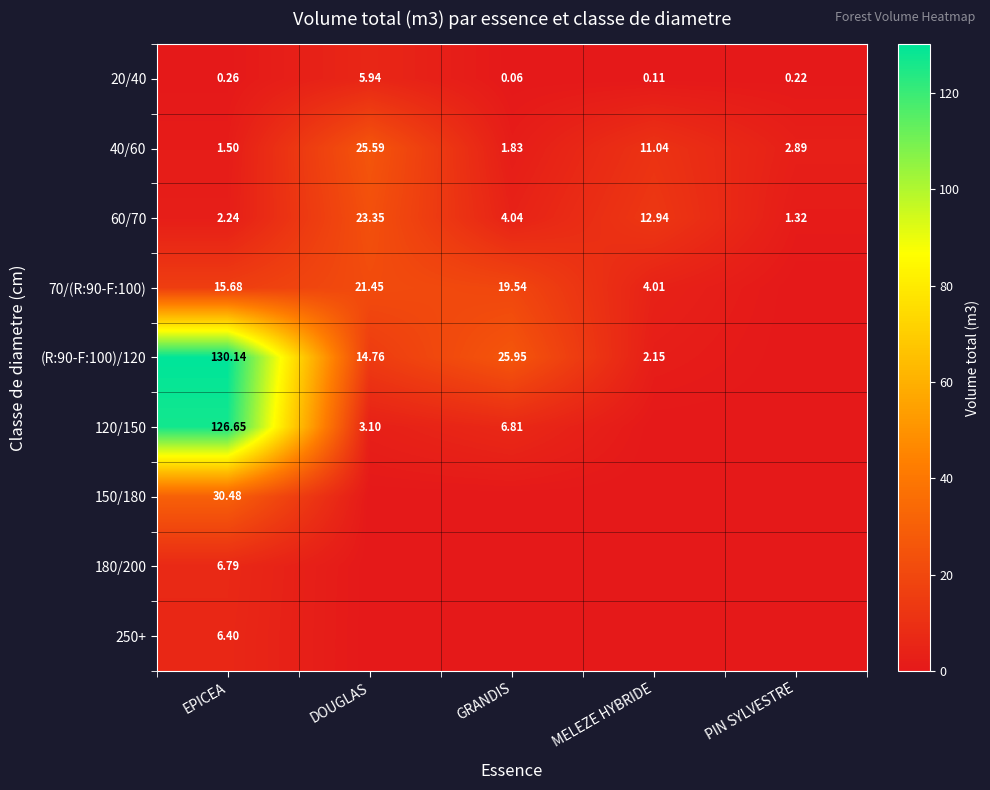

How many values in the 60/70 series are below 4?

2